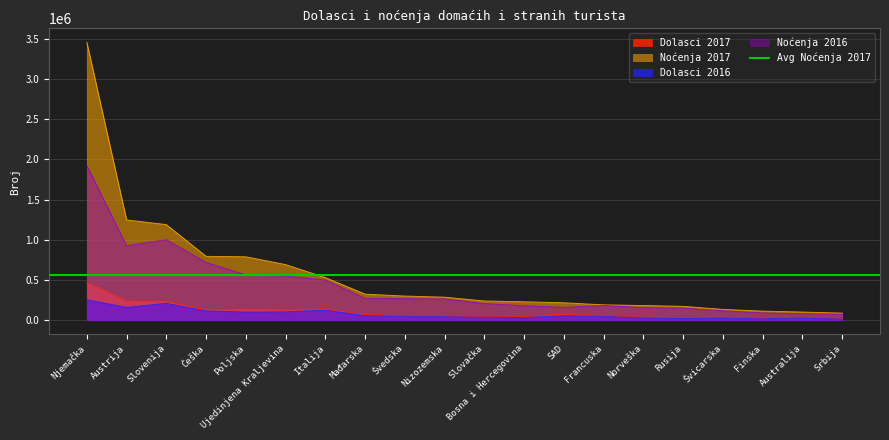

What is the label of the 6th point from the right?

Norveška